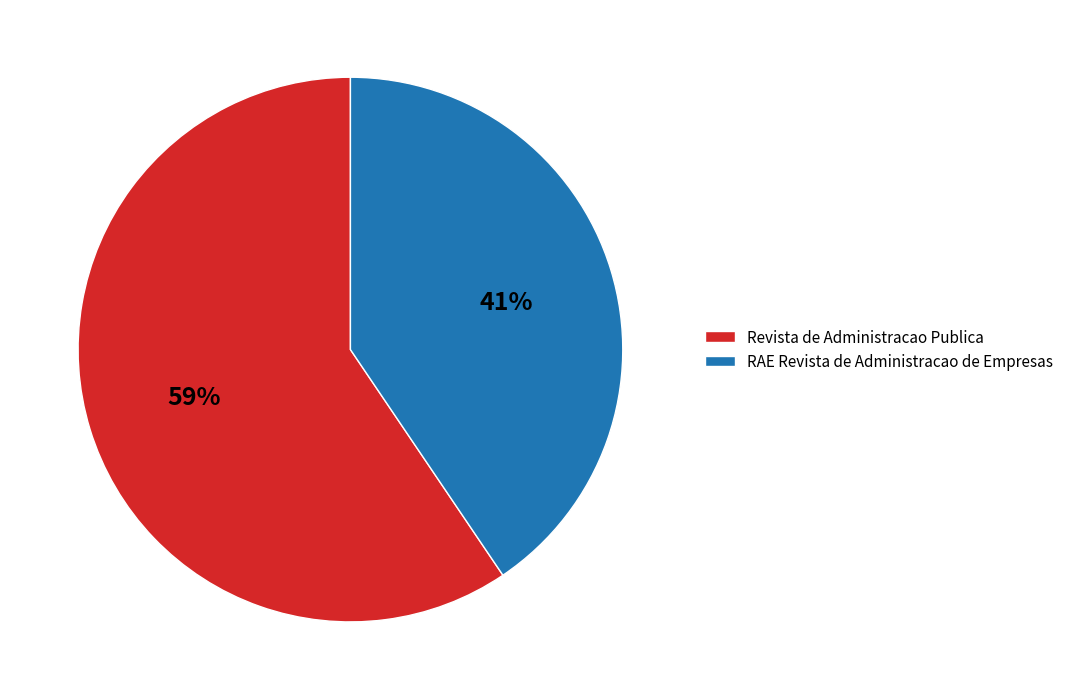

What is the largest slice in the pie chart?

Revista de Administracao Publica